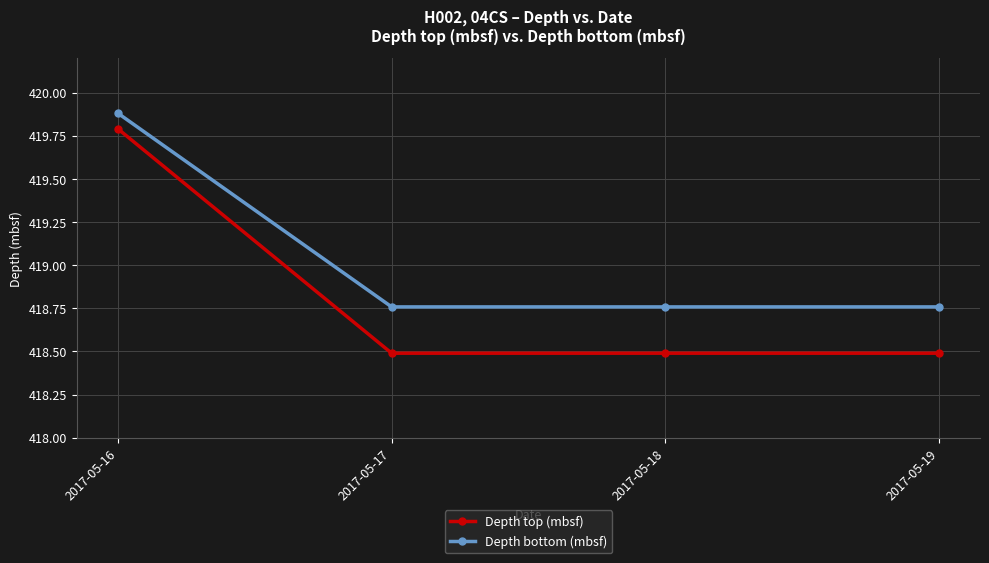

Which series has the largest total across all categories?

Depth bottom (mbsf)